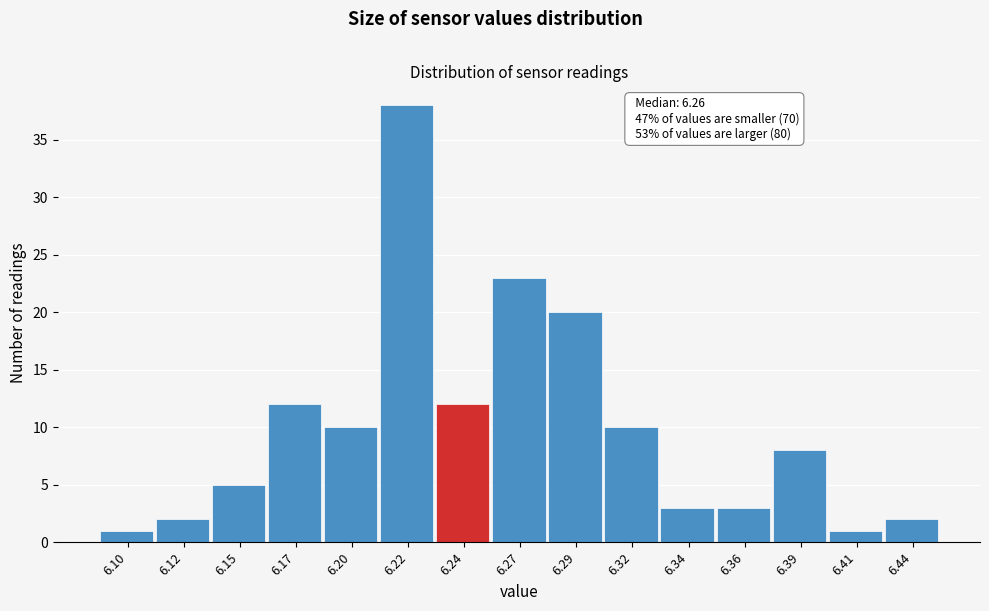

Reading left to right, list all the values displayed in this chart.

6.10=1	6.12=2	6.15=5	6.17=12	6.20=10	6.22=38	6.24=12	6.27=23	6.29=20	6.32=10	6.34=3	6.36=3	6.39=8	6.41=1	6.44=2